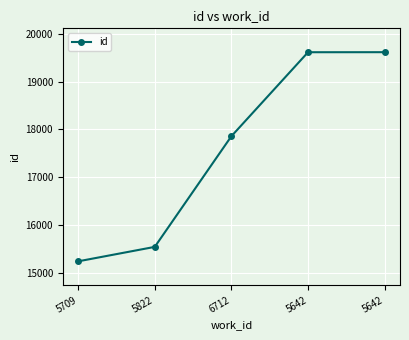

What is the greatest value displayed?

19620